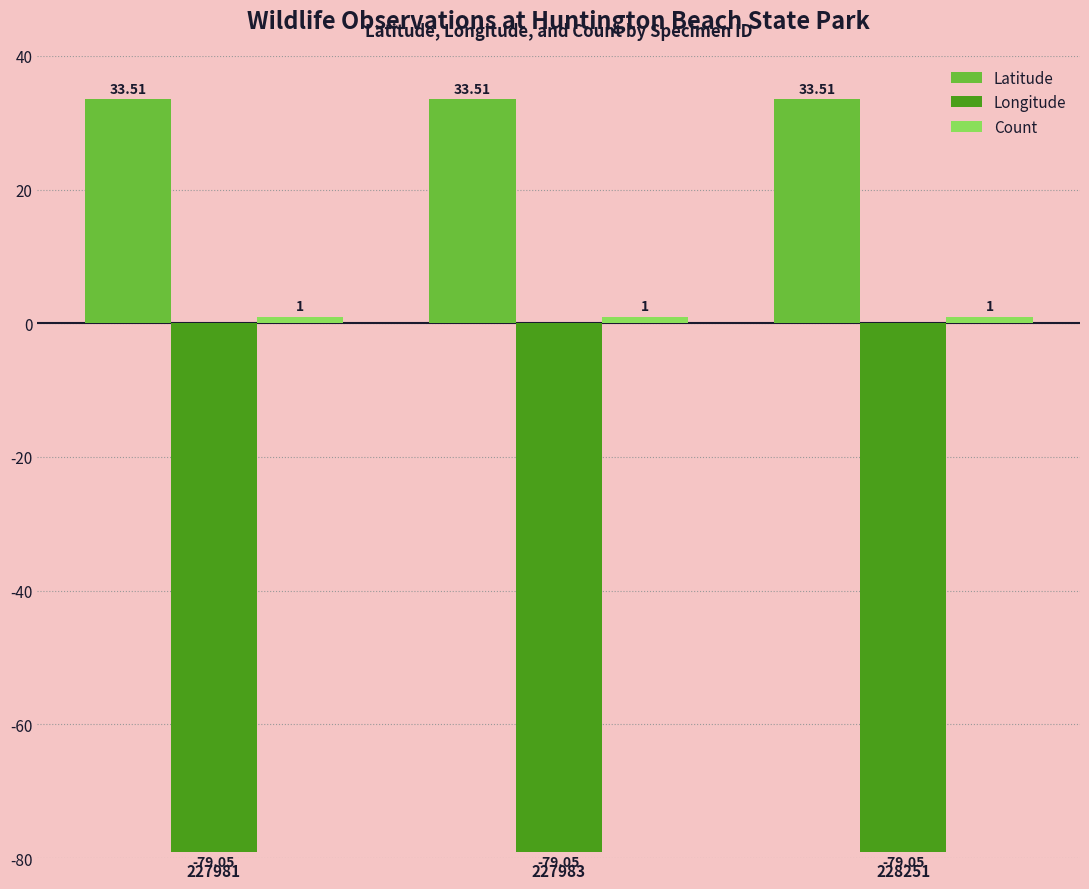

What is the value of the Latitude bar at the 3rd from the left?

33.5